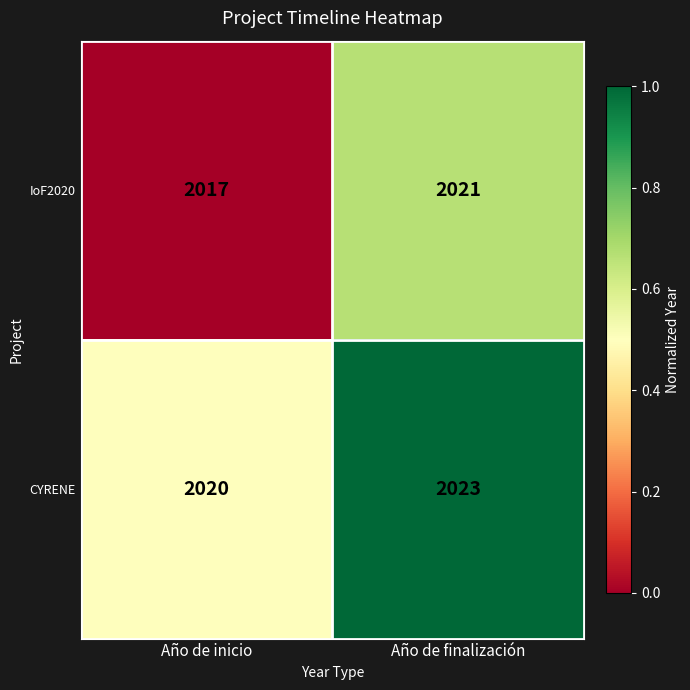

Which series has the largest range (max minus min)?

IoF2020